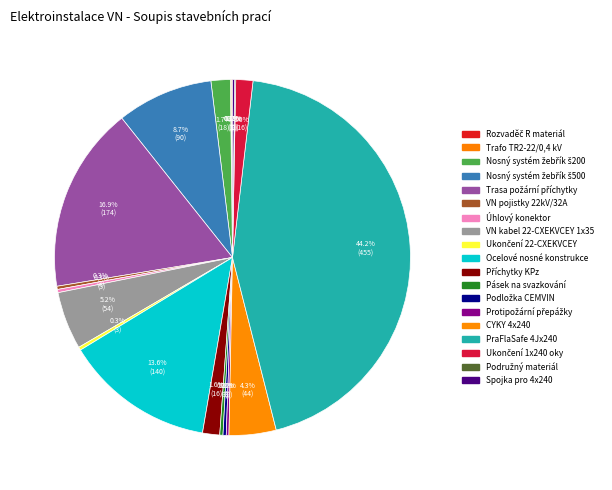

Rank the categories by value from highest to lowest.

PraFlaSafe 4Jx240, Trasa požární příchytky, Ocelové nosné konstrukce, Nosný systém žebřík š500, VN kabel 22-CXEKVCEY 1x35, CYKY 4x240, Nosný systém žebřík š200, Příchytky KPz, Ukončení 1x240 oky, VN pojistky 22kV/32A, Úhlový konektor, Ukončení 22-CXEKVCEY, Pásek na svazkování, Podložka CEMVIN, Protipožární přepážky, Spojka pro 4x240, Rozvaděč R materiál, Trafo TR2-22/0,4 kV, Podružný materiál